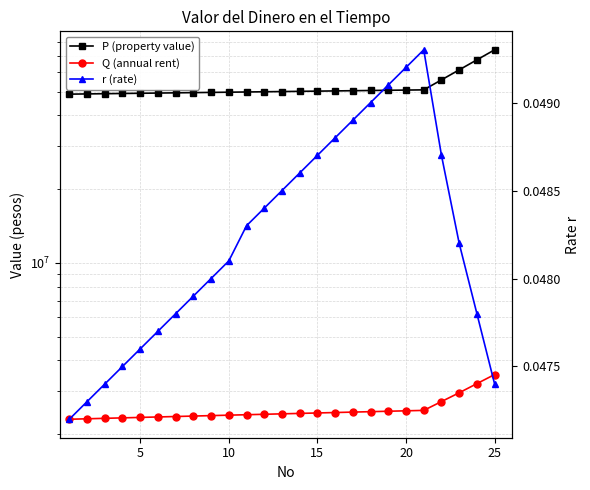

What is the average value of the Q (annual rent) series?

2514338.2